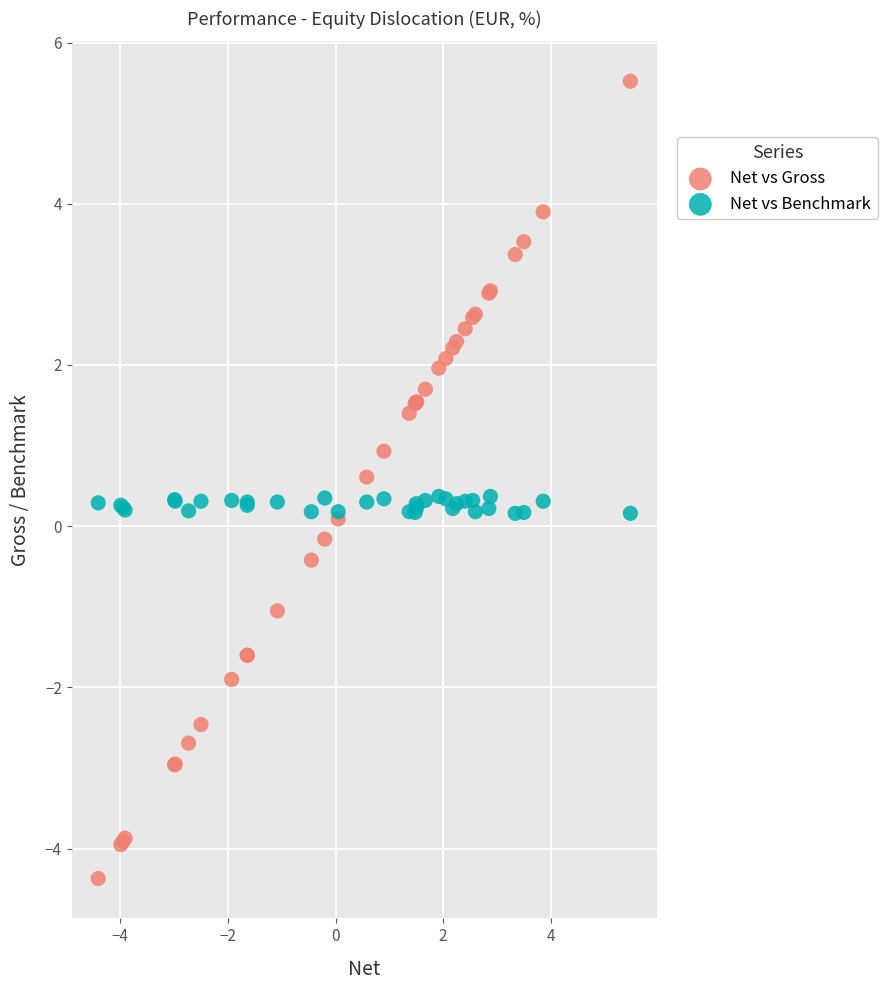

Which series has the widest spread of Y values?

Net vs Gross